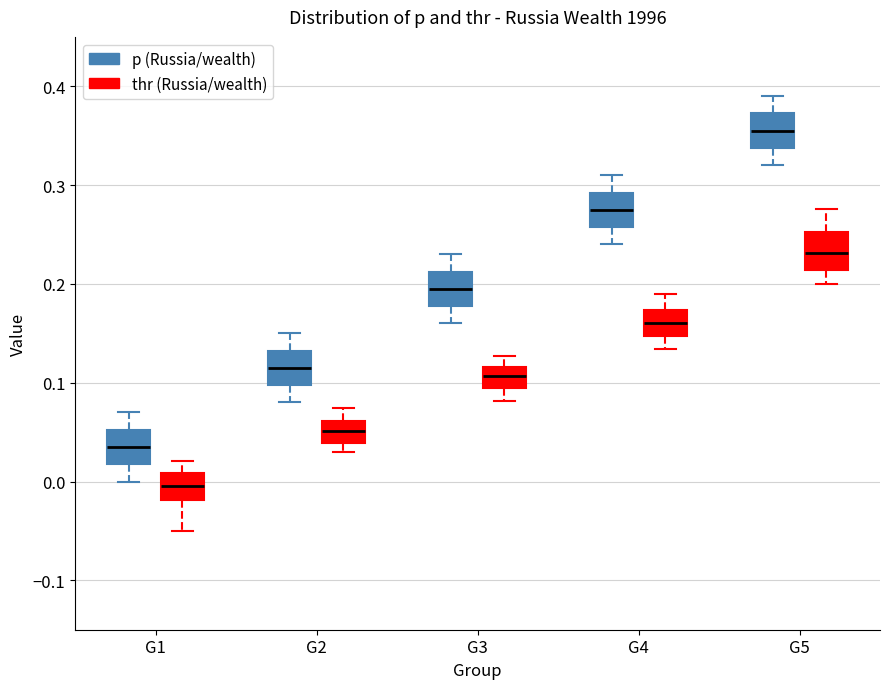

Reading left to right, read every box against the y-axis: the position of its median line, the range the box covers, and the ends of its whiskers. The values are not printed on the chart, so give them approximately, as read against the axis.

G1 (p (Russia/wealth)): median 0.04, box 0.02 to 0.05, whiskers 0.00 to 0.07
G1 (thr (Russia/wealth)): median 0.00, box -0.02 to 0.01, whiskers -0.05 to 0.02
G2 (p (Russia/wealth)): median 0.12, box 0.10 to 0.13, whiskers 0.08 to 0.15
G2 (thr (Russia/wealth)): median 0.05, box 0.04 to 0.06, whiskers 0.03 to 0.07
G3 (p (Russia/wealth)): median 0.20, box 0.18 to 0.21, whiskers 0.16 to 0.23
G3 (thr (Russia/wealth)): median 0.11, box 0.09 to 0.12, whiskers 0.08 to 0.13
G4 (p (Russia/wealth)): median 0.28, box 0.26 to 0.29, whiskers 0.24 to 0.31
G4 (thr (Russia/wealth)): median 0.16, box 0.15 to 0.17, whiskers 0.13 to 0.19
G5 (p (Russia/wealth)): median 0.36, box 0.34 to 0.37, whiskers 0.32 to 0.39
G5 (thr (Russia/wealth)): median 0.23, box 0.21 to 0.25, whiskers 0.20 to 0.28